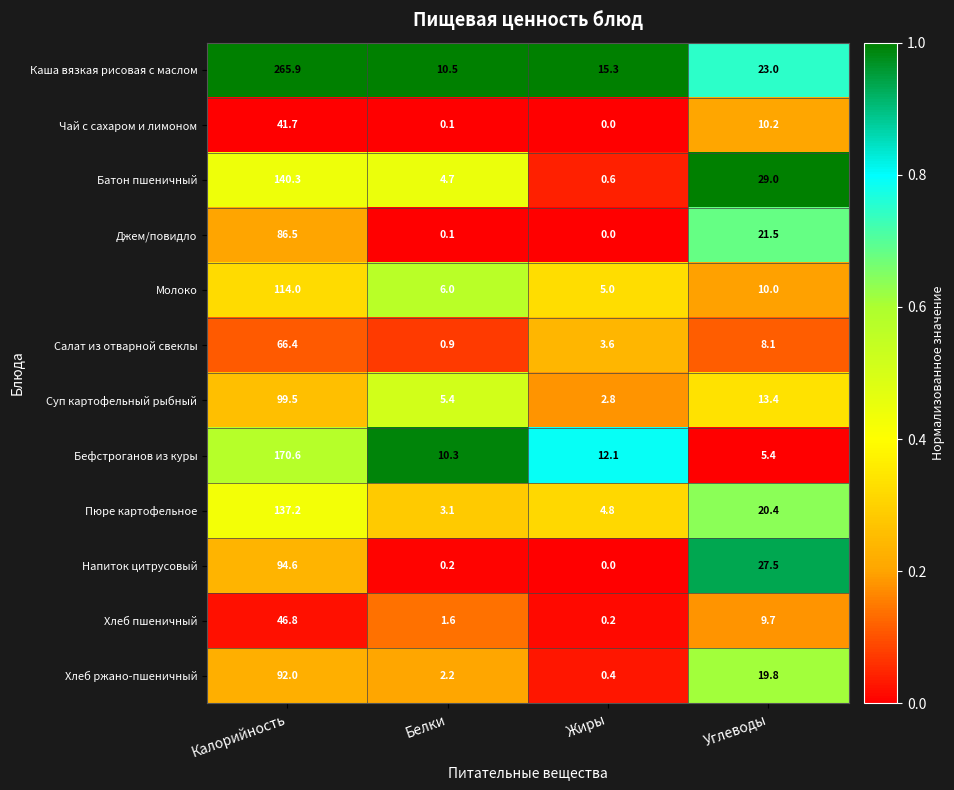

Which series has the widest spread of values?

Каша вязкая рисовая с маслом